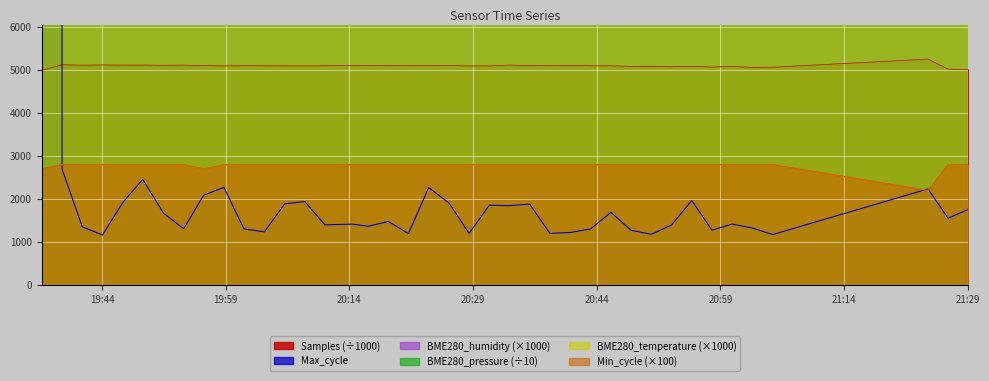

True or false: Samples and BME280_pressure cross at least once.

False